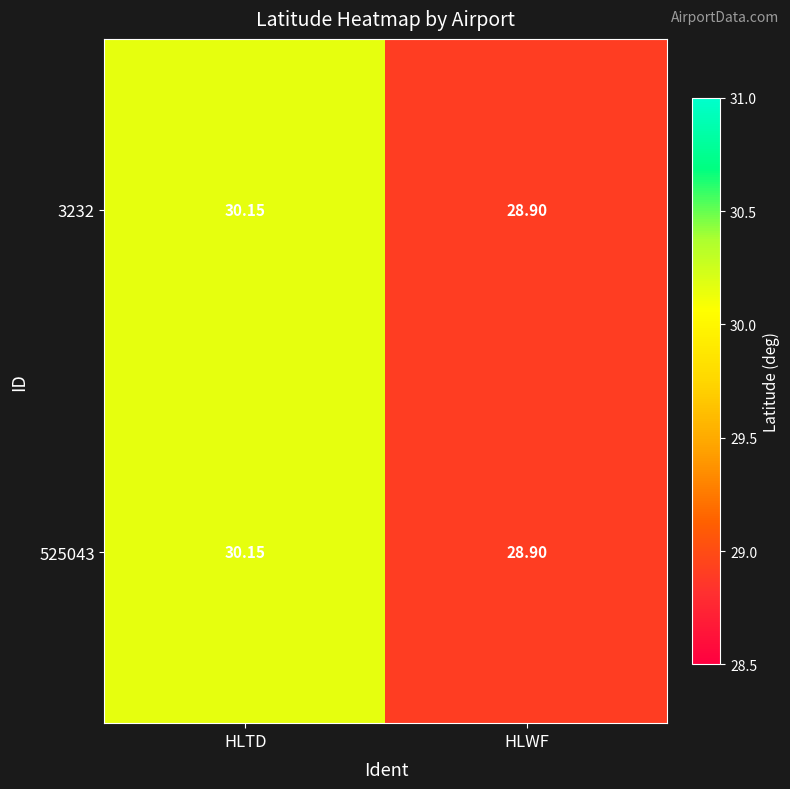

List the labels in order of 525043 value, largest first.

HLTD, HLWF